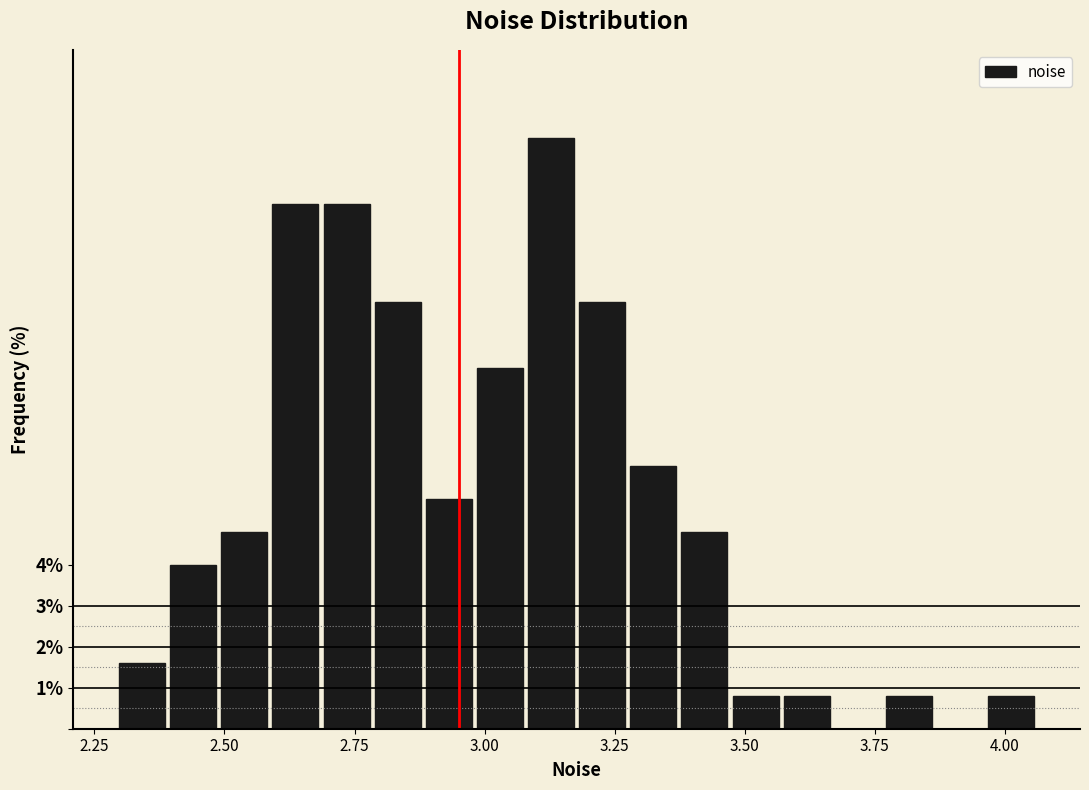

Read against the x-axis, roughly where is the centre of the tallest bar?

3.15